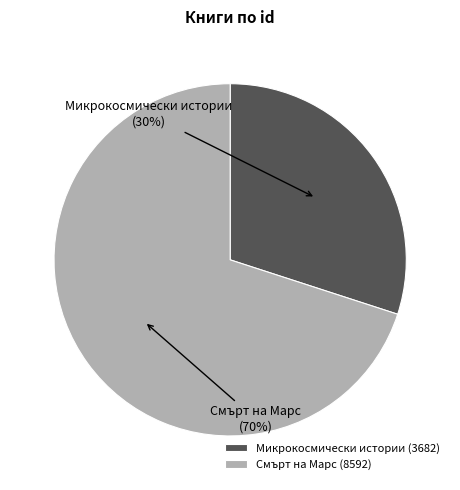

What is the largest slice in the pie chart?

Смърт на Марс